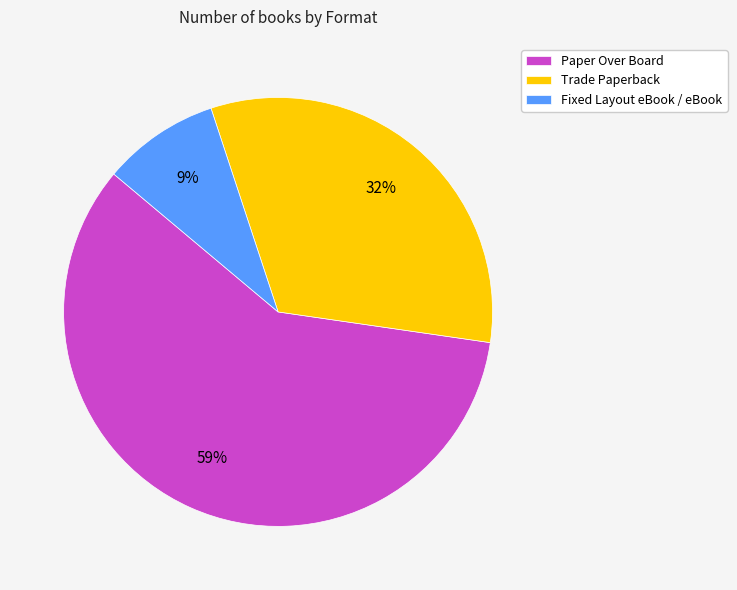

Which has a higher value, Paper Over Board or Fixed Layout eBook / eBook?

Paper Over Board